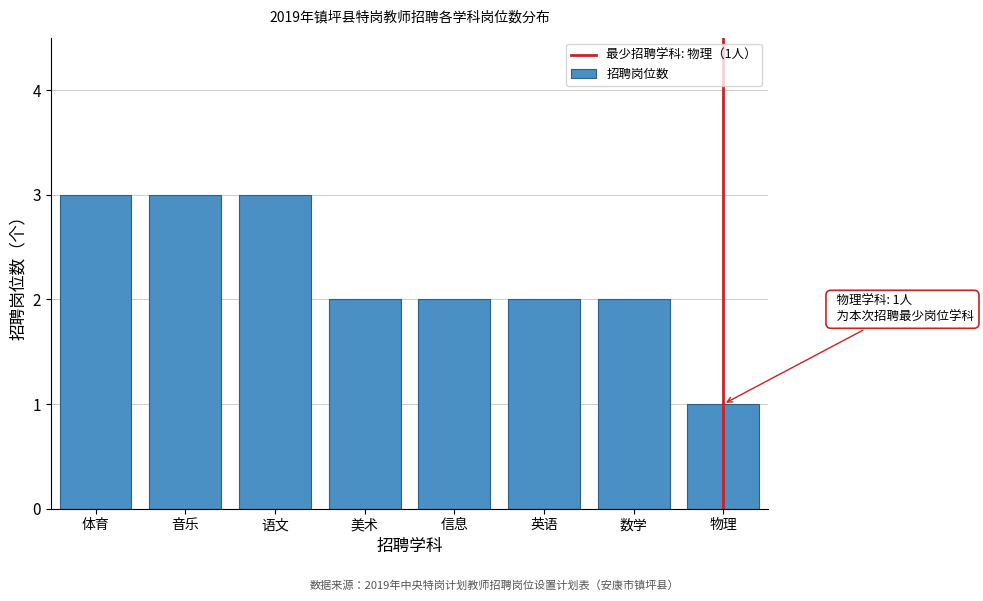

Reading right to left, what are all the values shown in this chart?

1	2	2	2	2	3	3	3